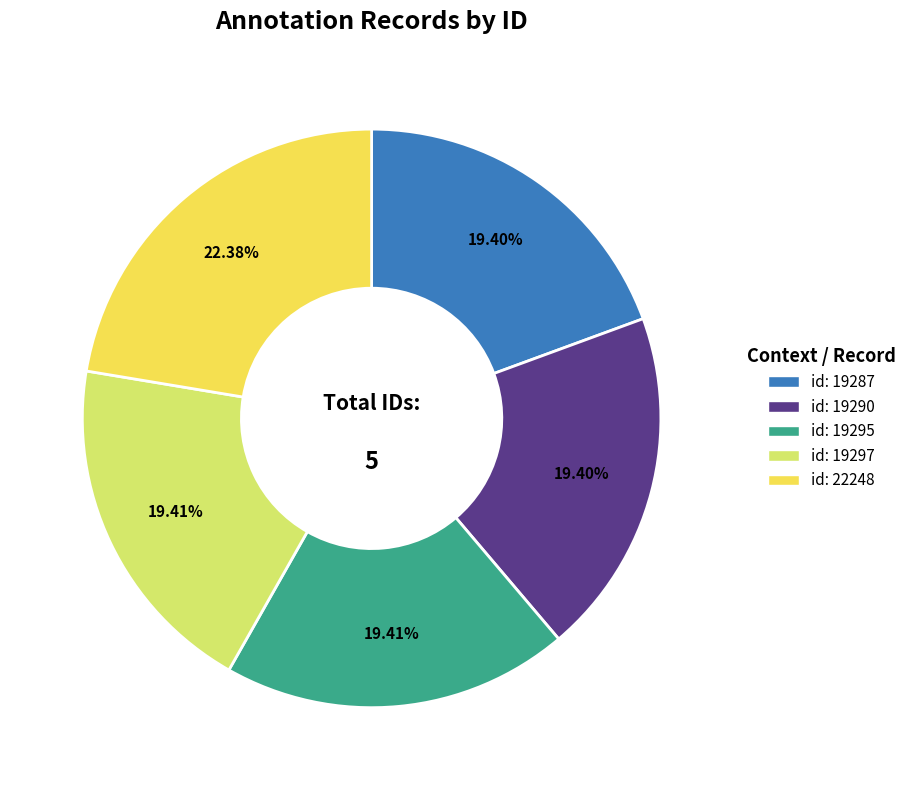

Count the number of slices in the pie.

5